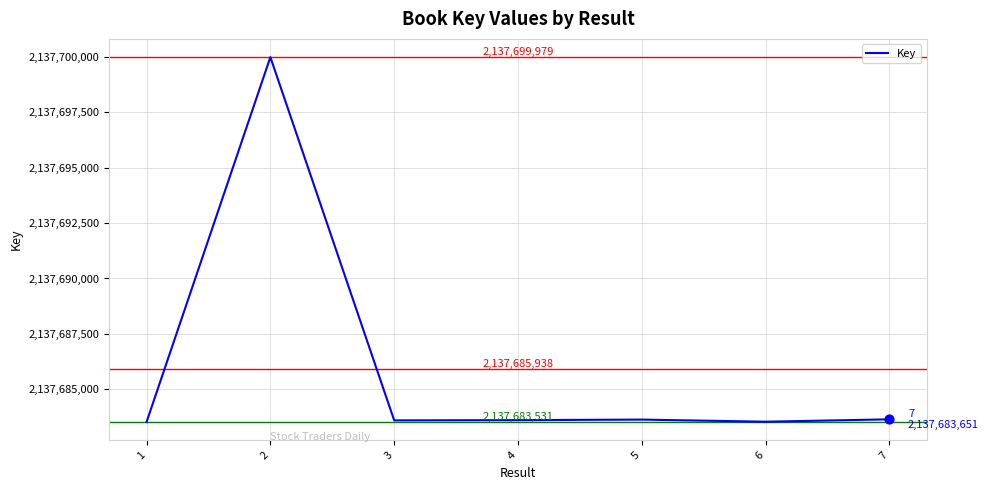

What is the change in value from 3 to 6?

-60